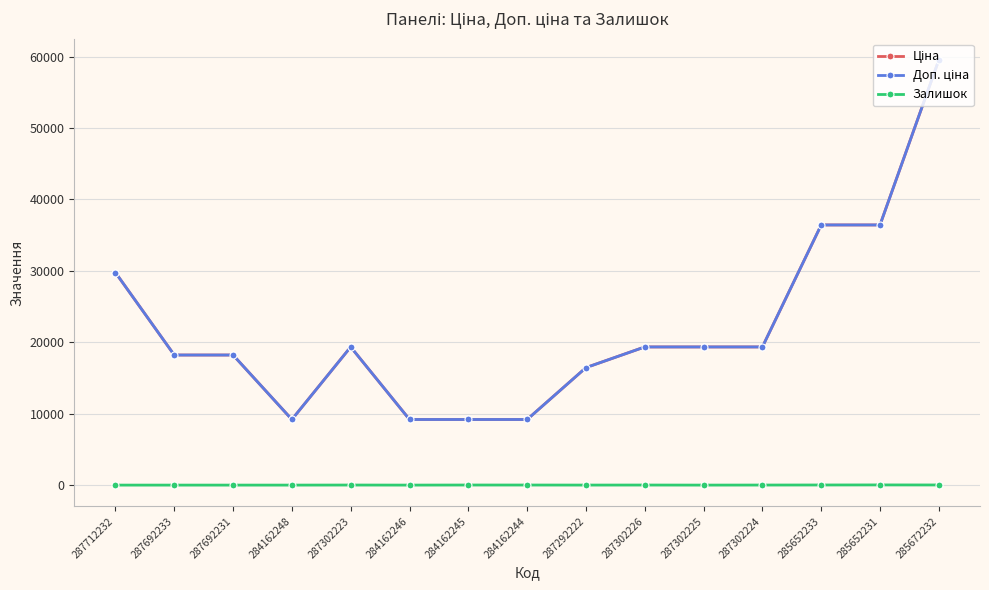

Which category has the highest value in the Ціна series?

285672232